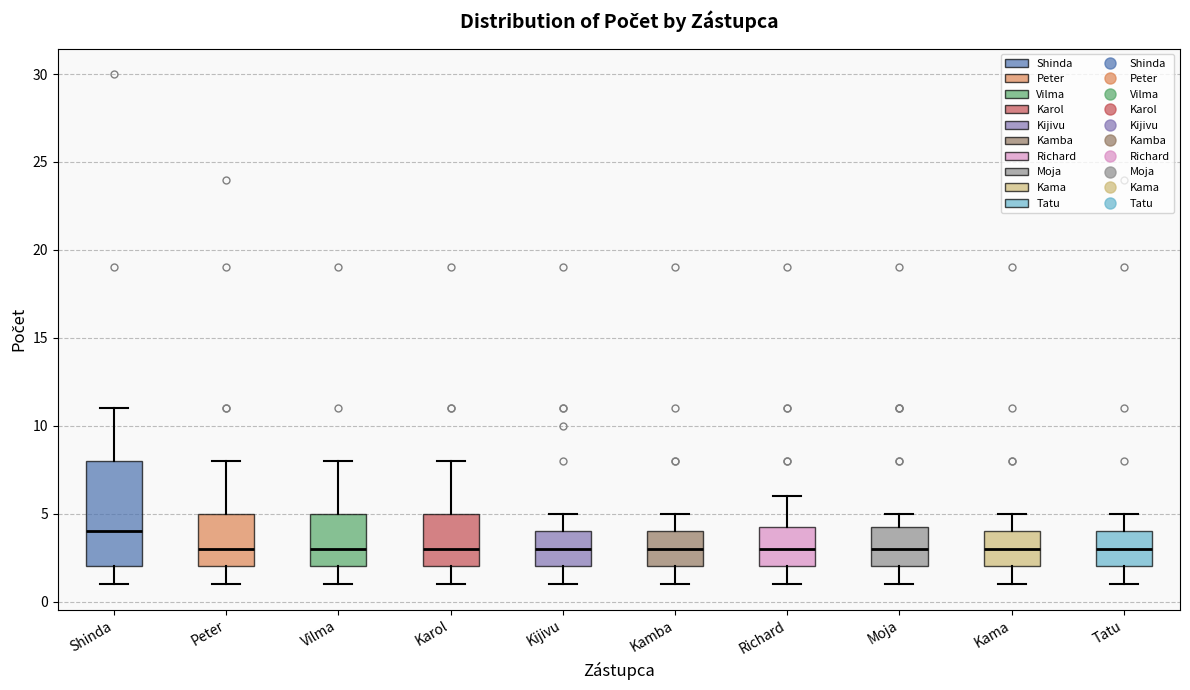

Where is the upper edge of the box for Tatu on the y-axis? The values are not printed on the chart, so give them approximately, as read against the axis.

4.0